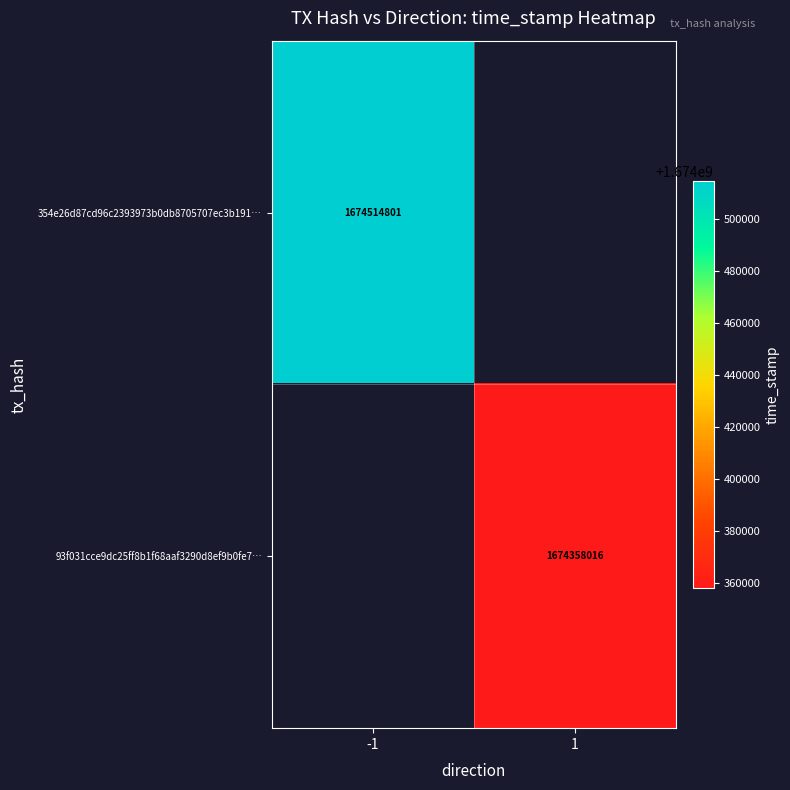

Is it true that 93f031cce9dc25ff8b1f68aaf3290d8ef9b0fe7… equals 1674358016 at 1?

True